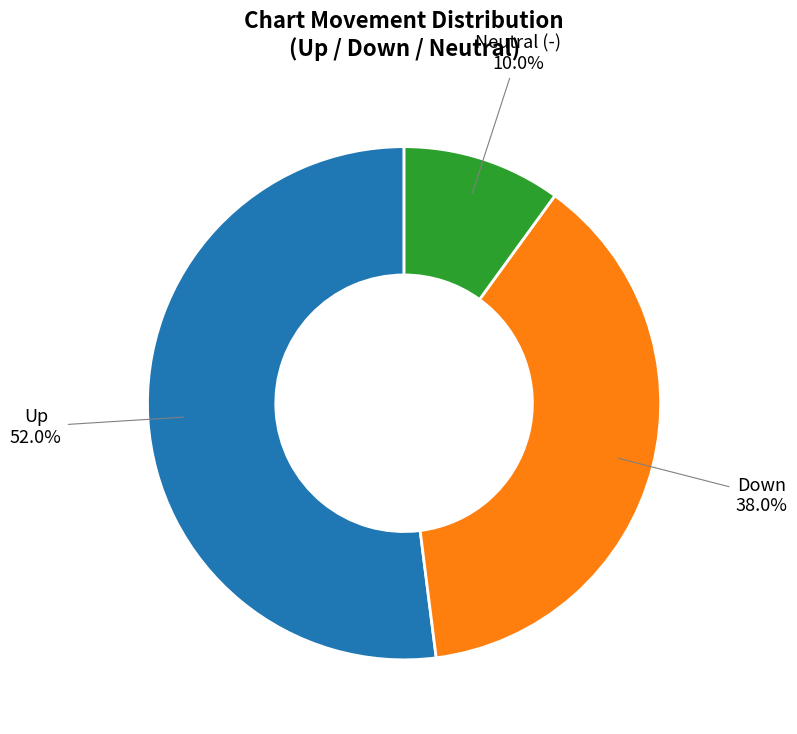

Between Down and Neutral (-), which is larger?

Down